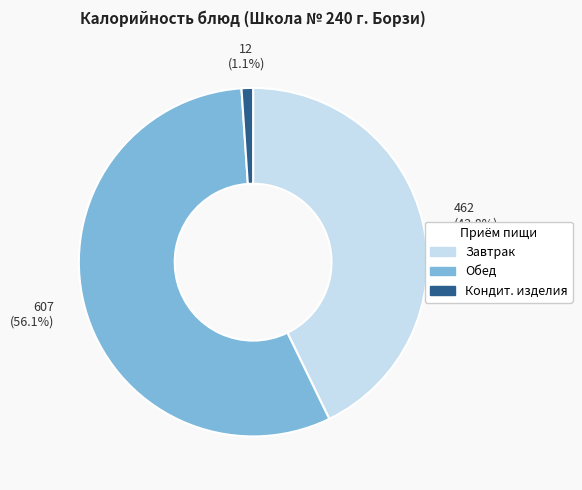

Does any single category account for the majority?

Yes